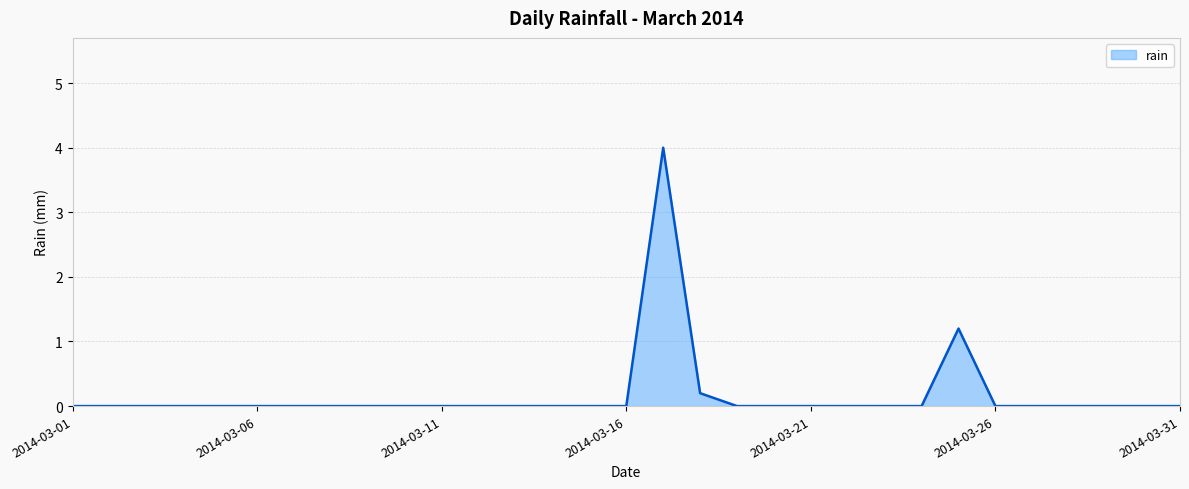

What is the difference between the maximum and minimum values?

4.0